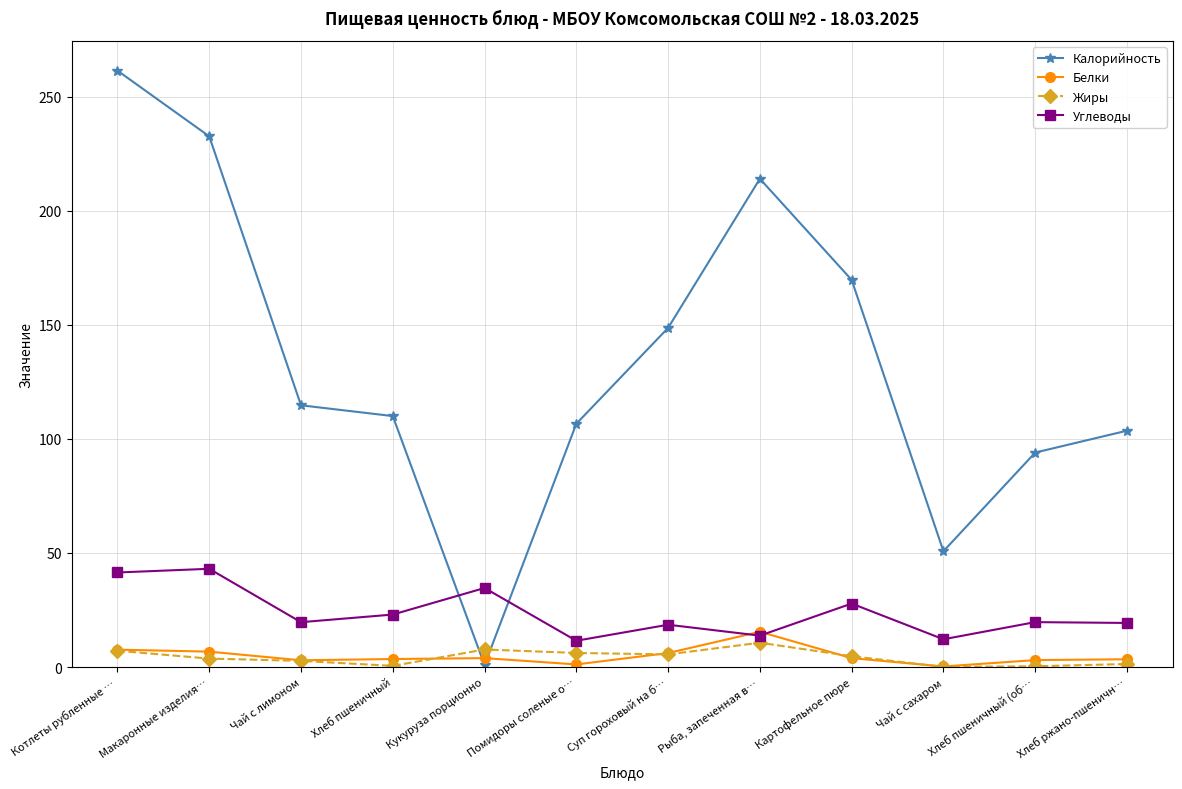

What is the difference between the maximum and minimum values in the Жиры series?

10.6